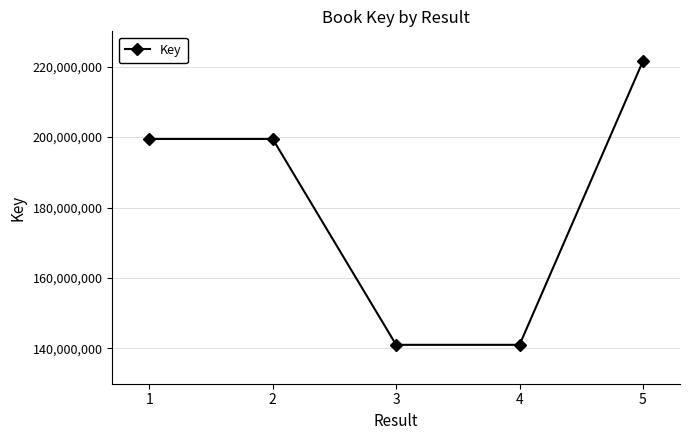

What is the value of the 3rd point from the left?

141035238